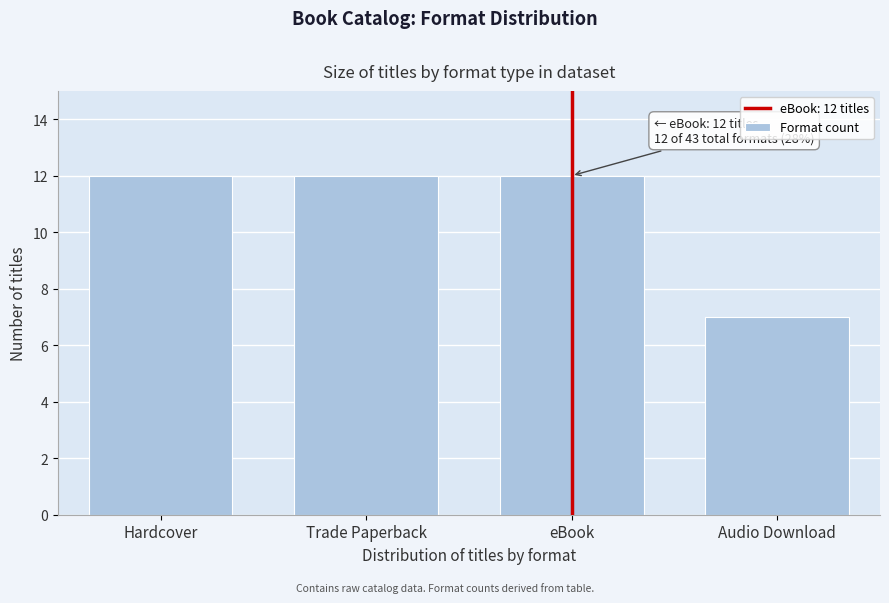

Reading left to right, extract all data points from this chart.

12	12	12	7